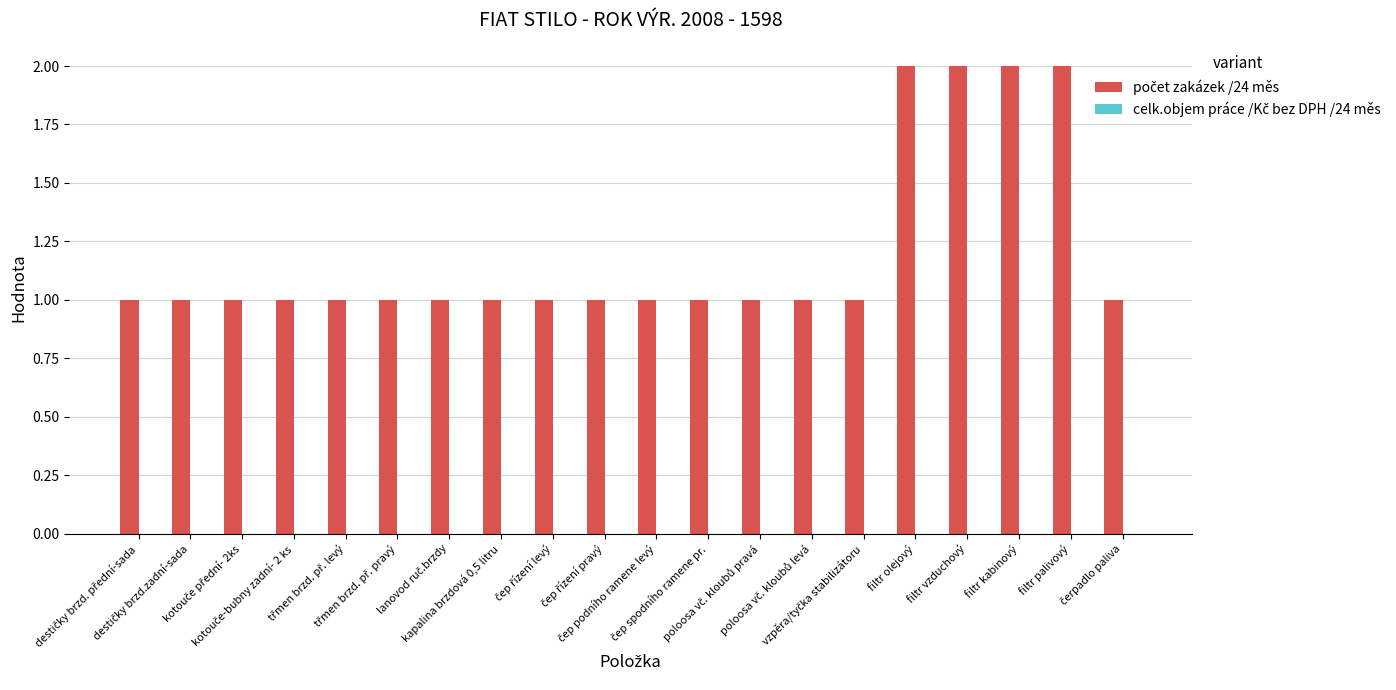

What is the sum of all values?

24